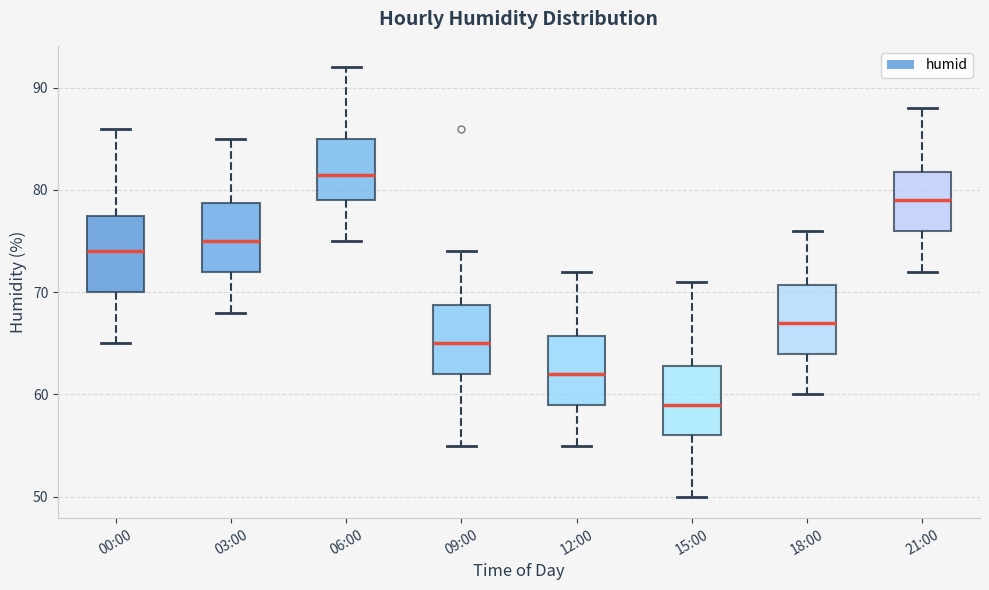

Where is the lower edge of the box for 21:00 on the y-axis? The values are not printed on the chart, so give them approximately, as read against the axis.

76